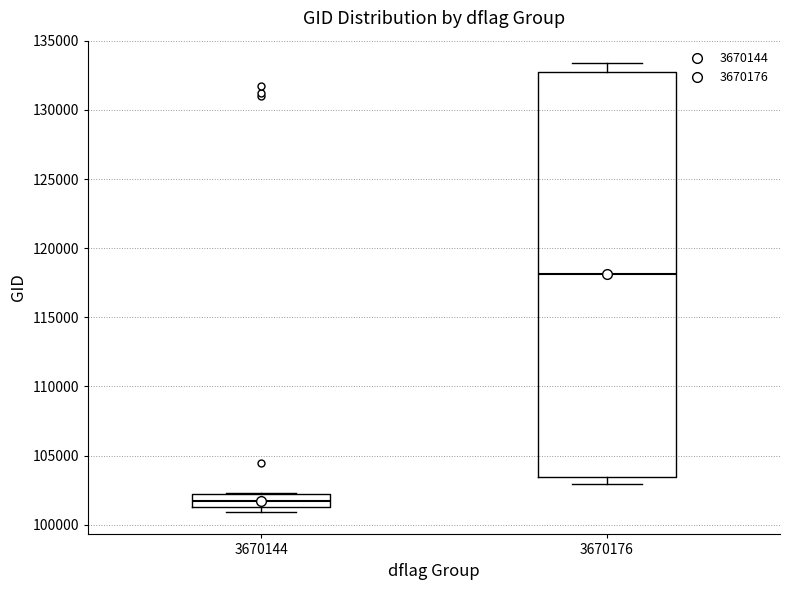

Reading left to right, read every box against the y-axis: the position of its median line, the range the box covers, and the ends of its whiskers. The values are not printed on the chart, so give them approximately, as read against the axis.

3670144: median 101500 (inside the box), box 101500 to 102000, whiskers 101000 to 102500
3670176: median 118000, box 103500 to 132500, whiskers 103000 to 133500